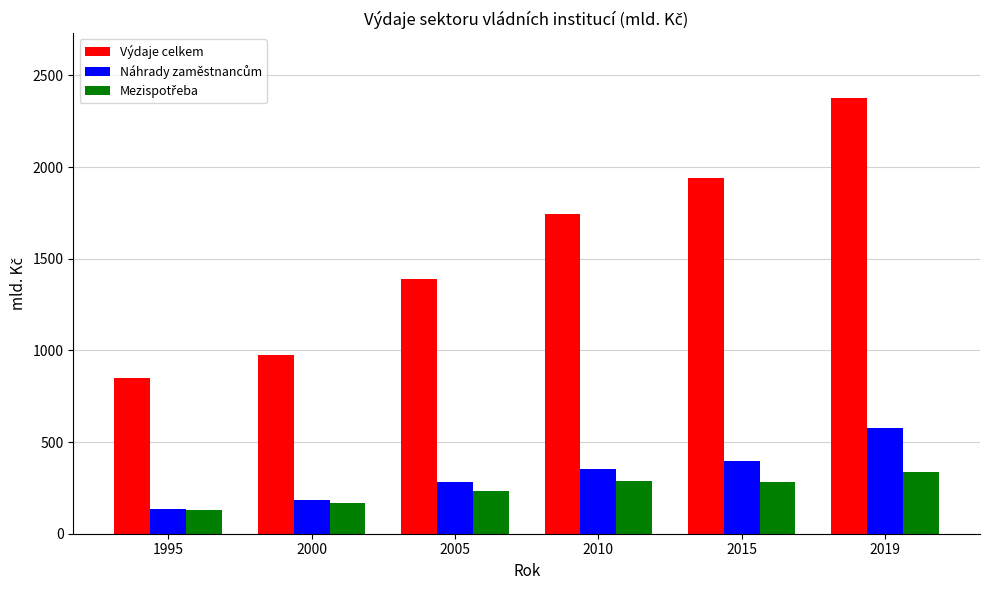

At which label is Výdaje celkem closest to 1612?

2010